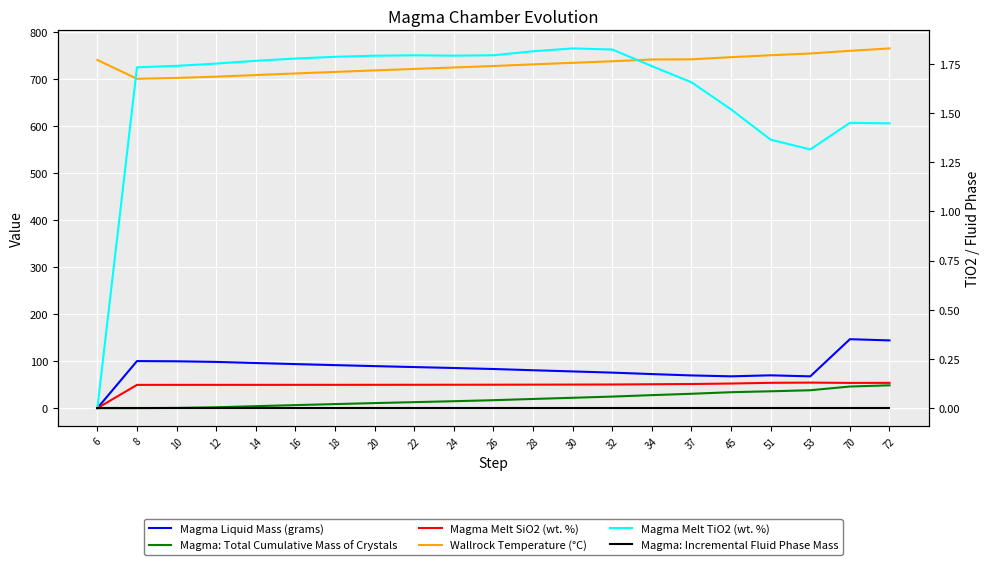

True or false: Magma Melt TiO2 (wt. %) has more than 2 points higher than both neighbors.

True